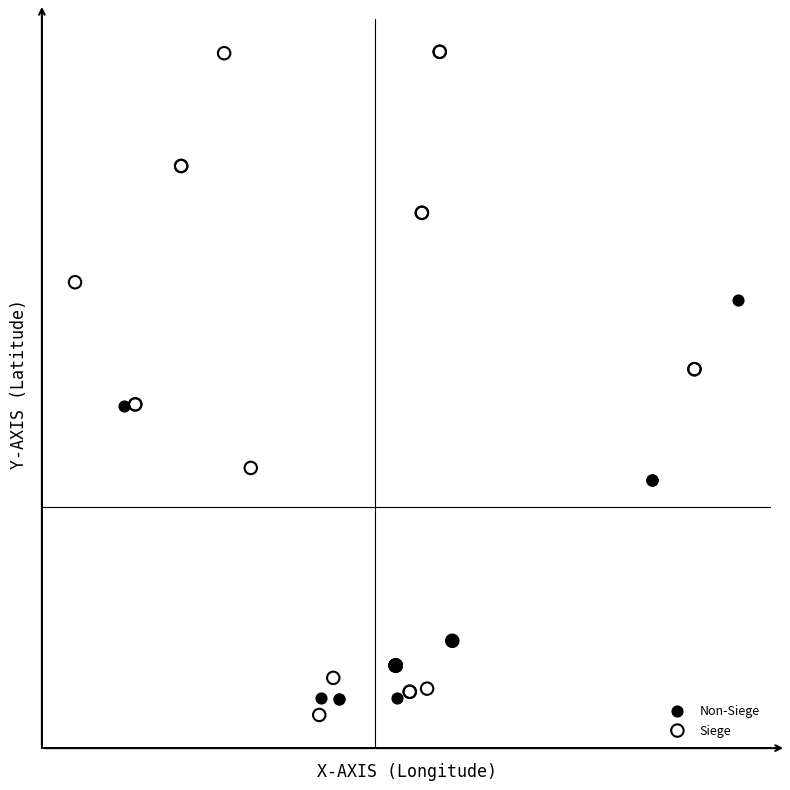

Which series contains the highest Y value?

Siege